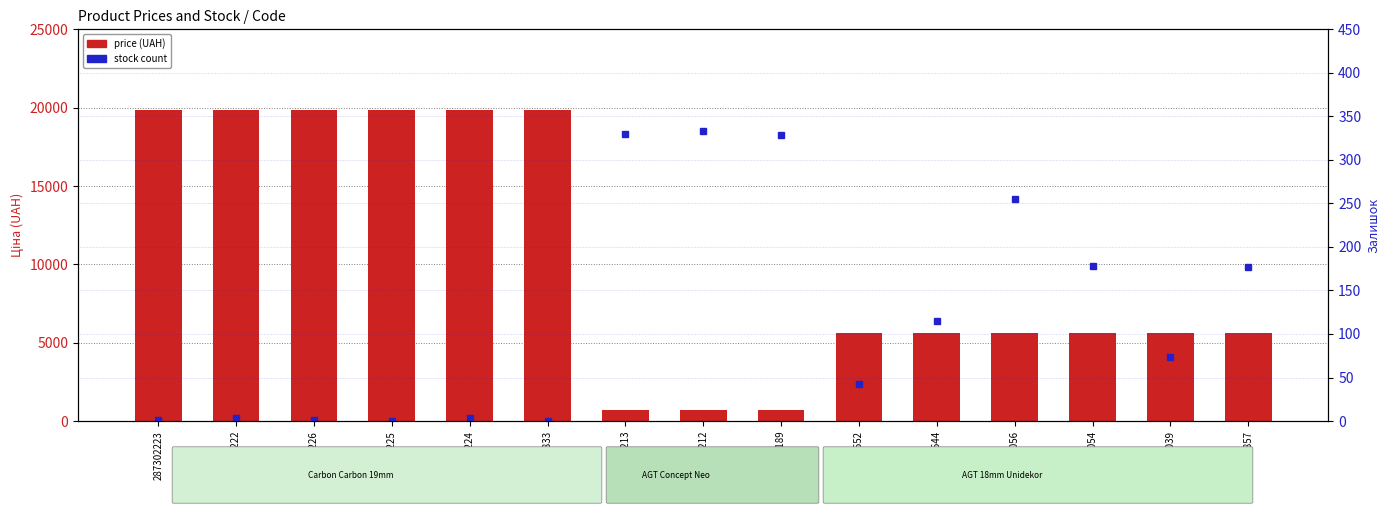

What is the label of the 15th bar from the right?

287302223